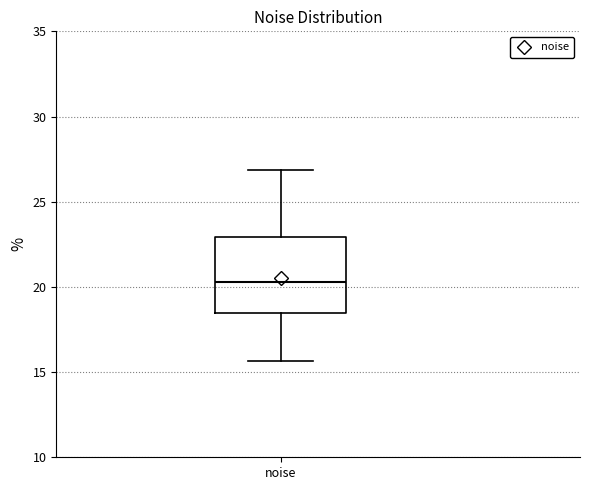

Read this box plot against the y-axis: the position of the median line, the range covered by the box, and the ends of both whiskers. The values are not printed on the chart, so give them approximately, as read against the axis.

median 20.5, box 18.5 to 23.0, whiskers 15.5 to 27.0